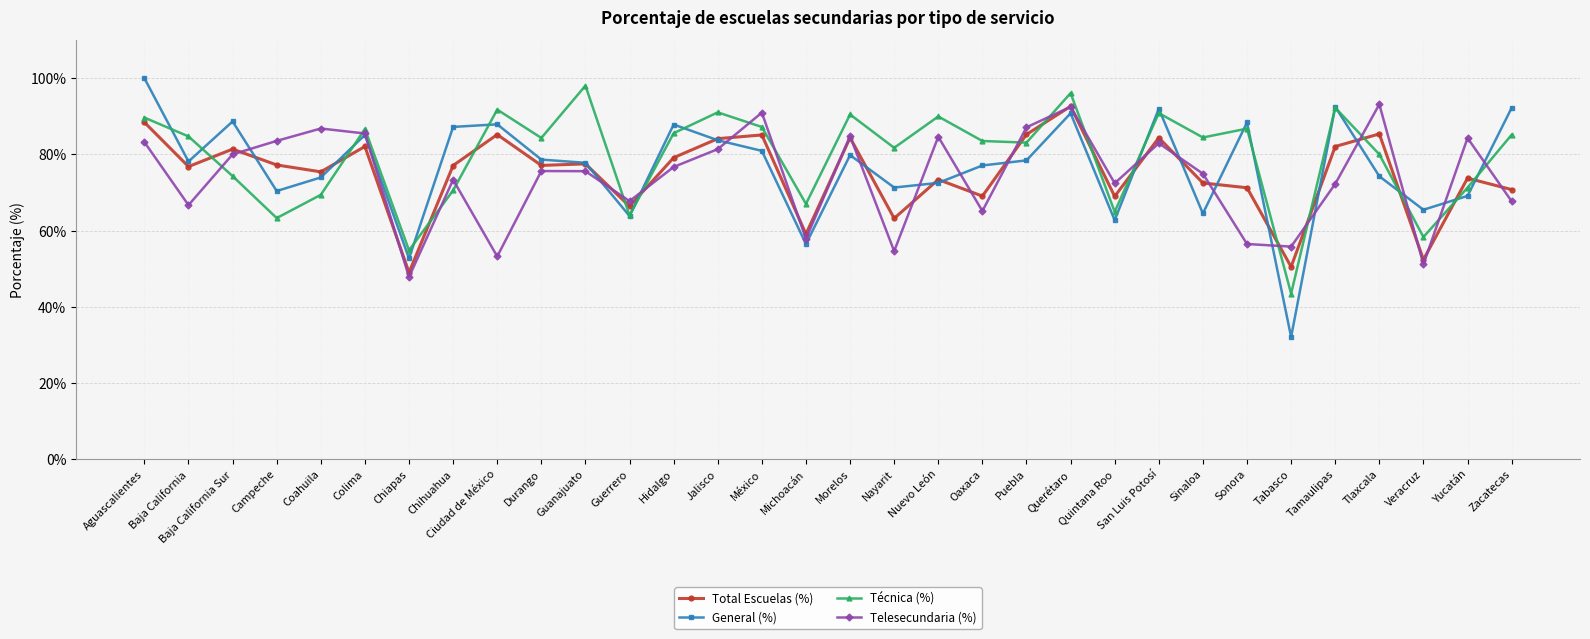

What is the total value across all series at Ciudad de México?

318.0